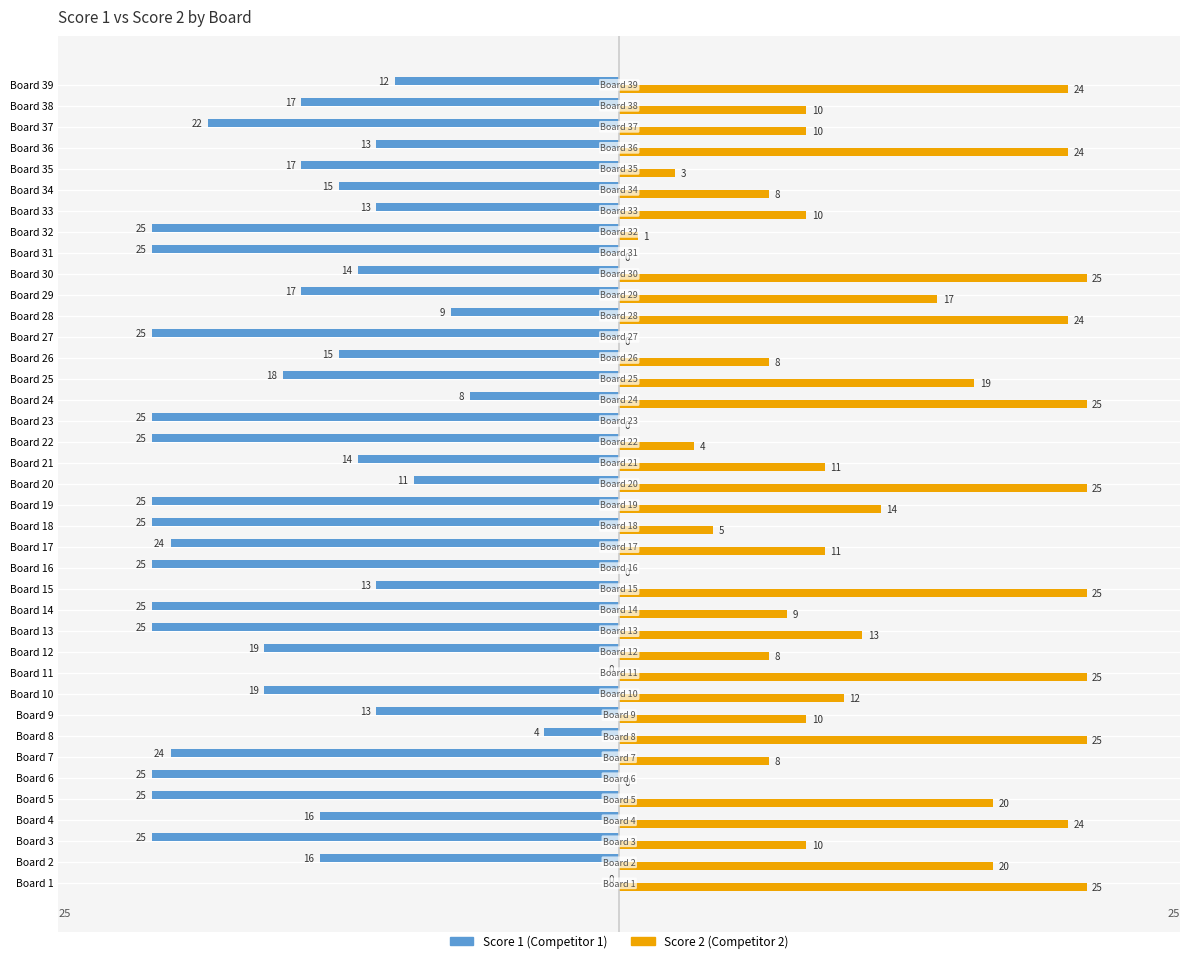

What value does the Score 2 (Competitor 2) series have at Board 21?

11